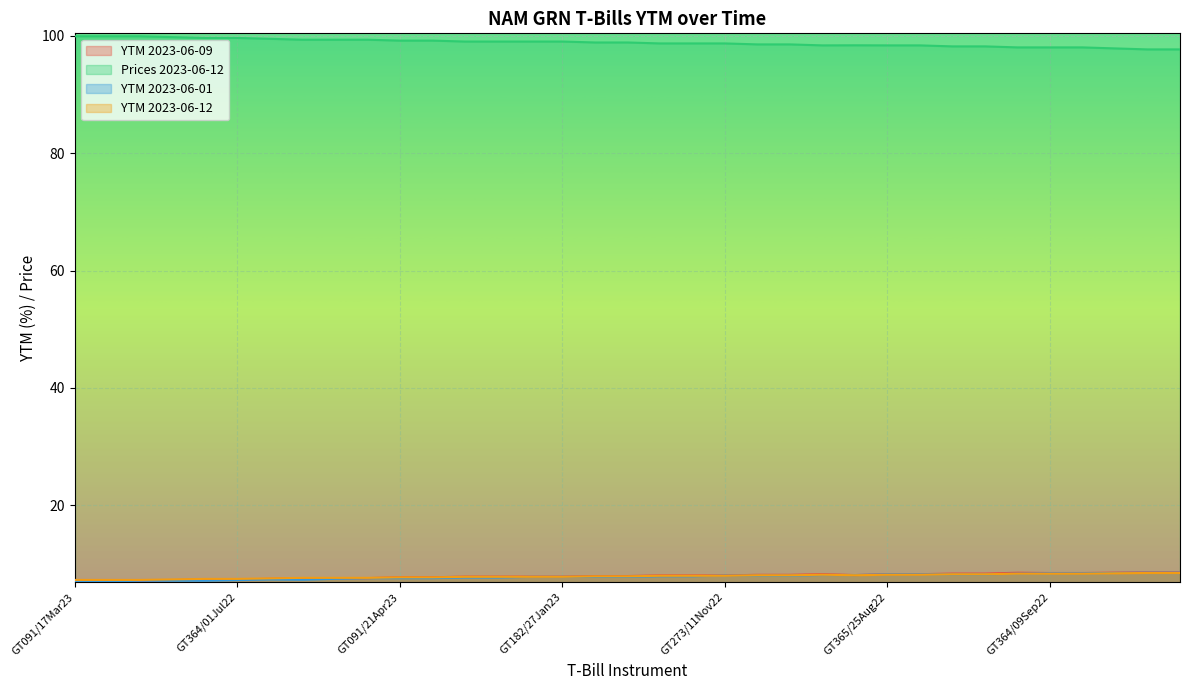

Between GT182/10Feb23 and GT364/09Sep22, which series saw the biggest shift?

Prices 2023-06-12